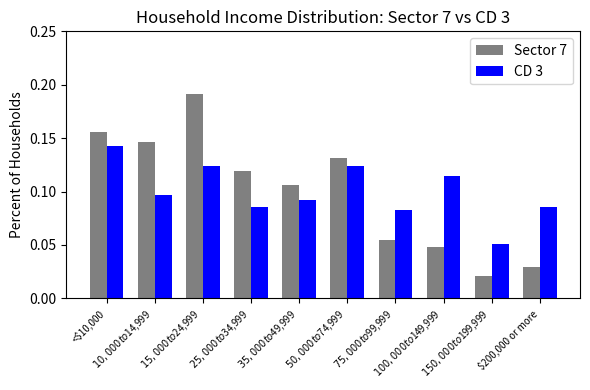

List the series in order of their peak value, lowest first.

CD 3, Sector 7